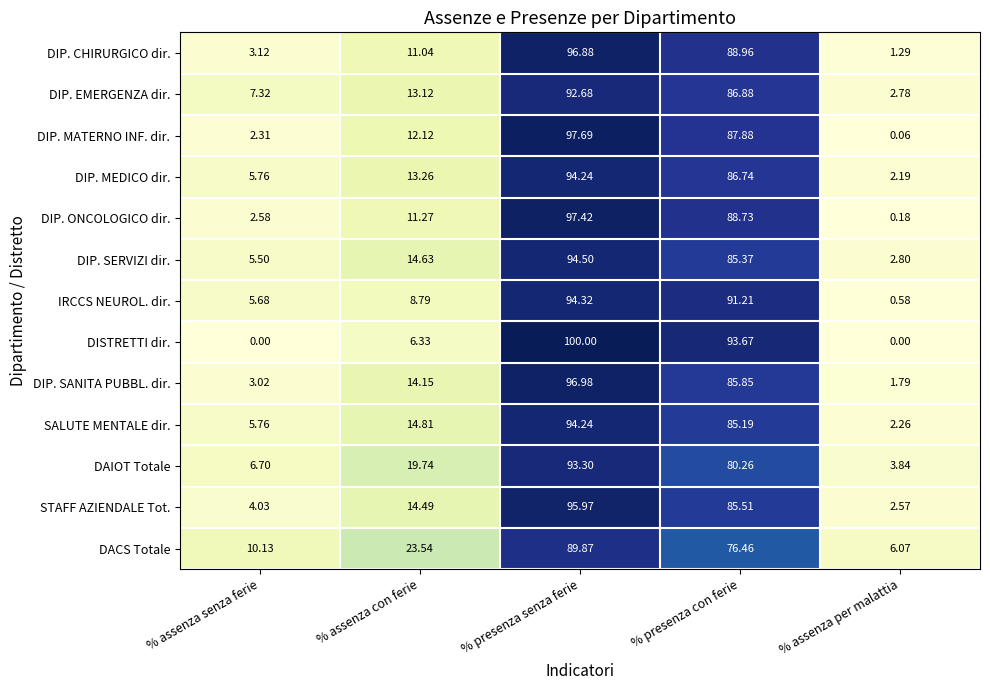

Which series changed the most between % presenza con ferie and % assenza per malattia?

DISTRETTI dir.